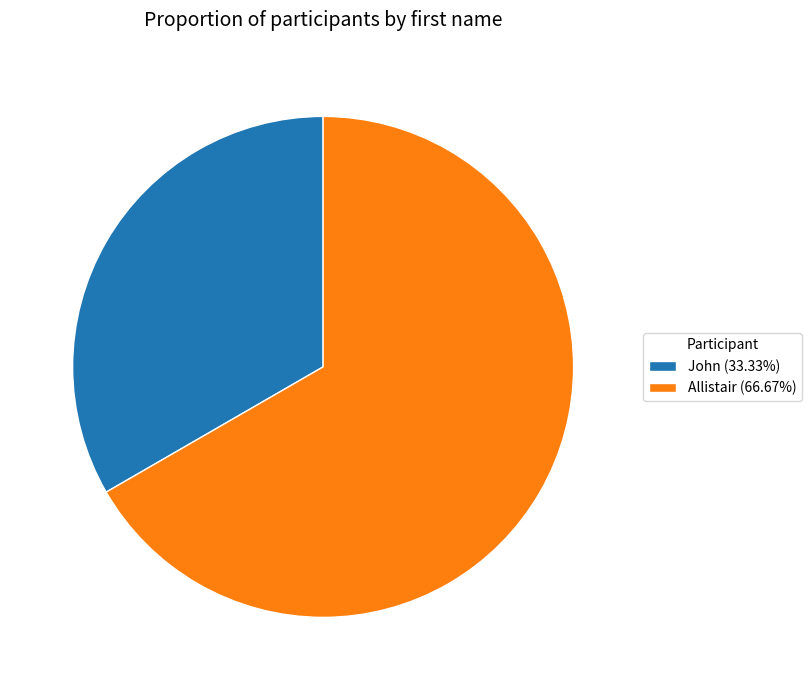

Is John (33.33%) the majority of the pie?

No